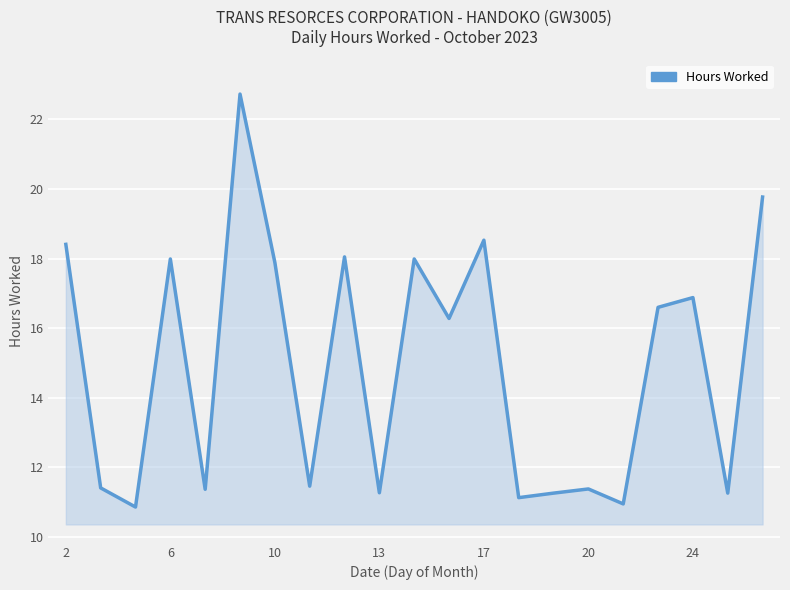

What is the greatest value displayed?

22.7